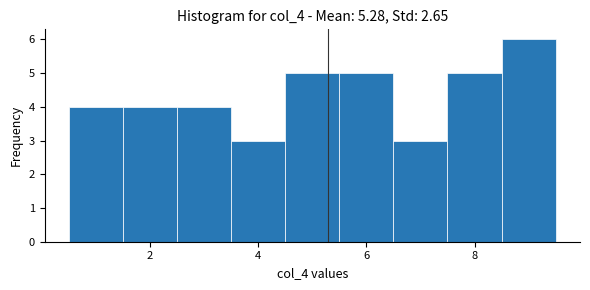

How tall is the bar that spans 0.5 to 1.5 on the x-axis? Neither the bar edges nor the heights are printed on the chart, so give them approximately, as read against the axes.

4